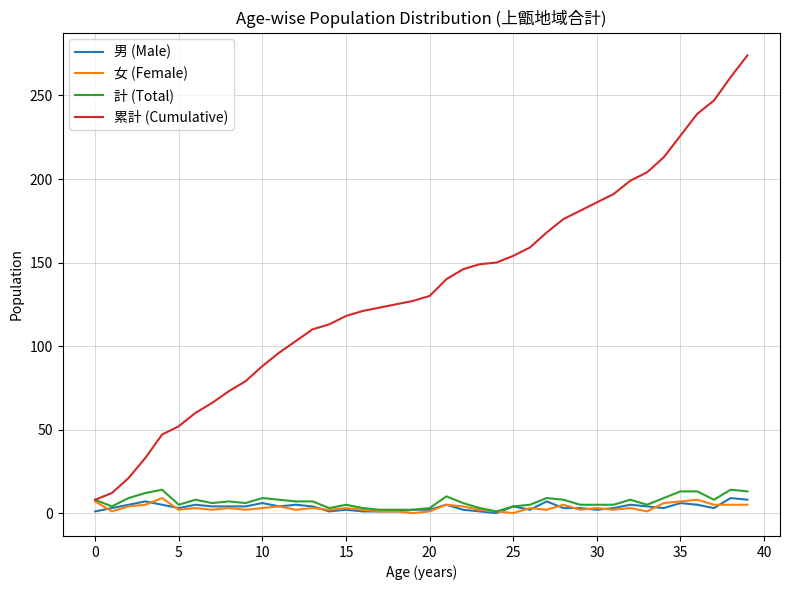

Which series has the largest range (max minus min)?

累計 (Cumulative)